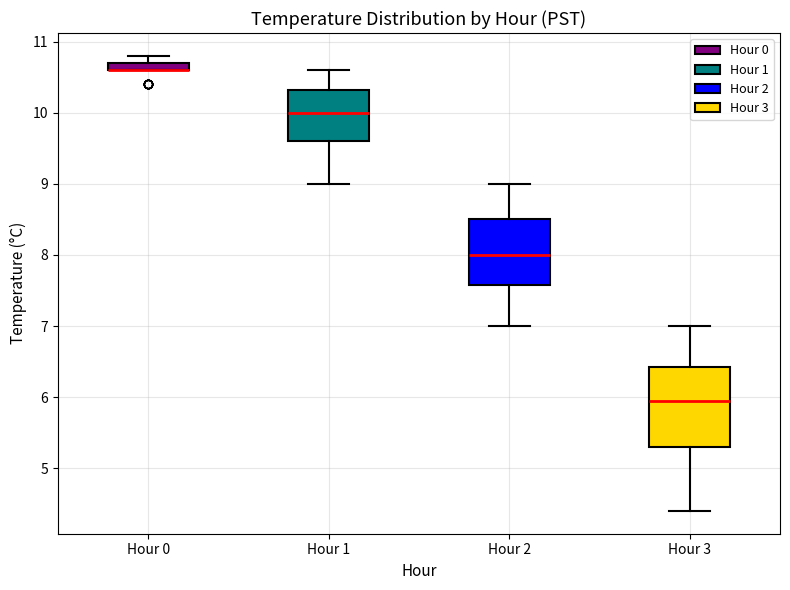

Where does the lower whisker of the box for Hour 3 end on the y-axis? The values are not printed on the chart, so give them approximately, as read against the axis.

4.4